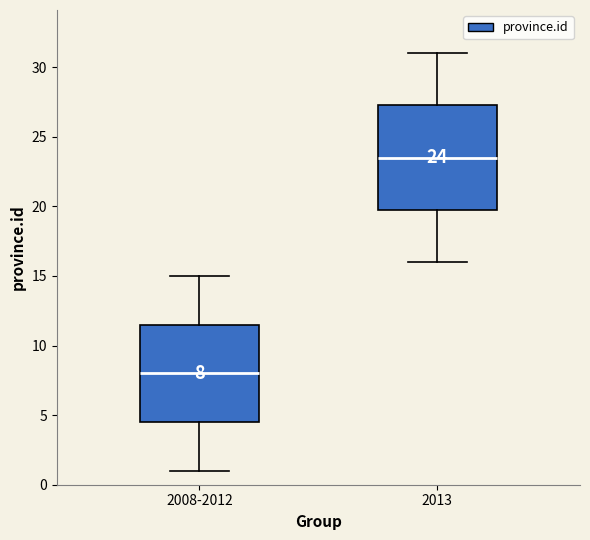

Which box has the highest median line?

2013